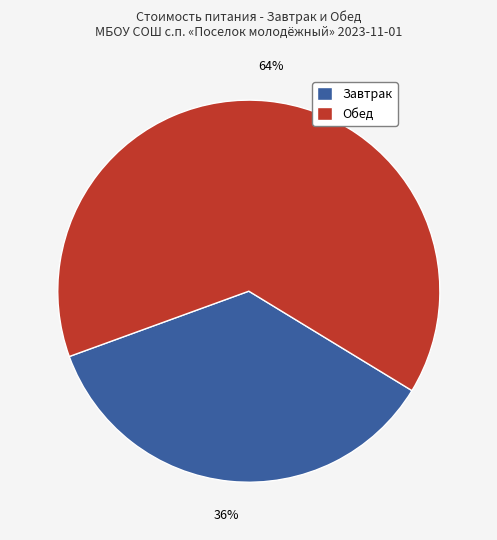

To the nearest percent, what is the average slice percentage?

50%